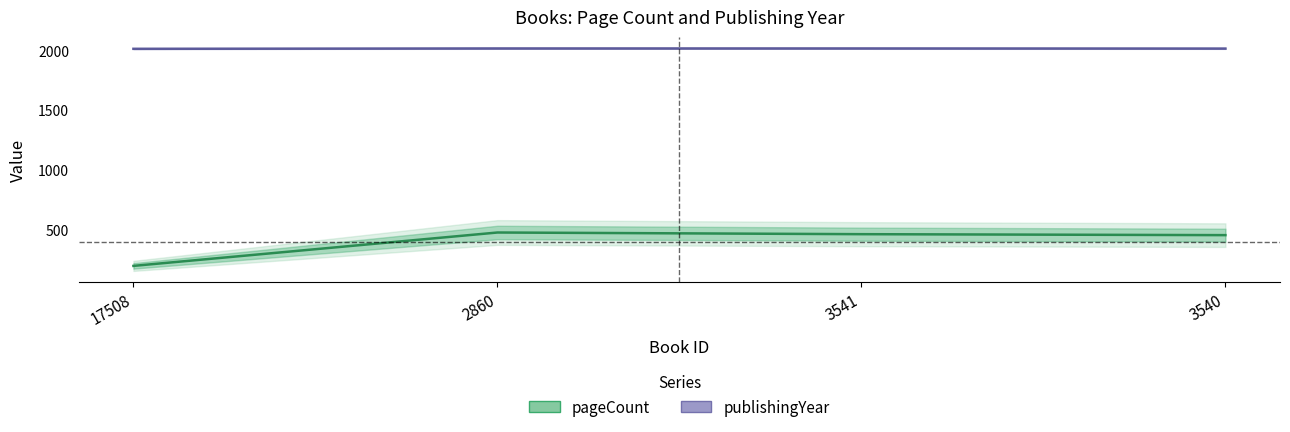

Which has a higher value, 17508 or 3540?

3540